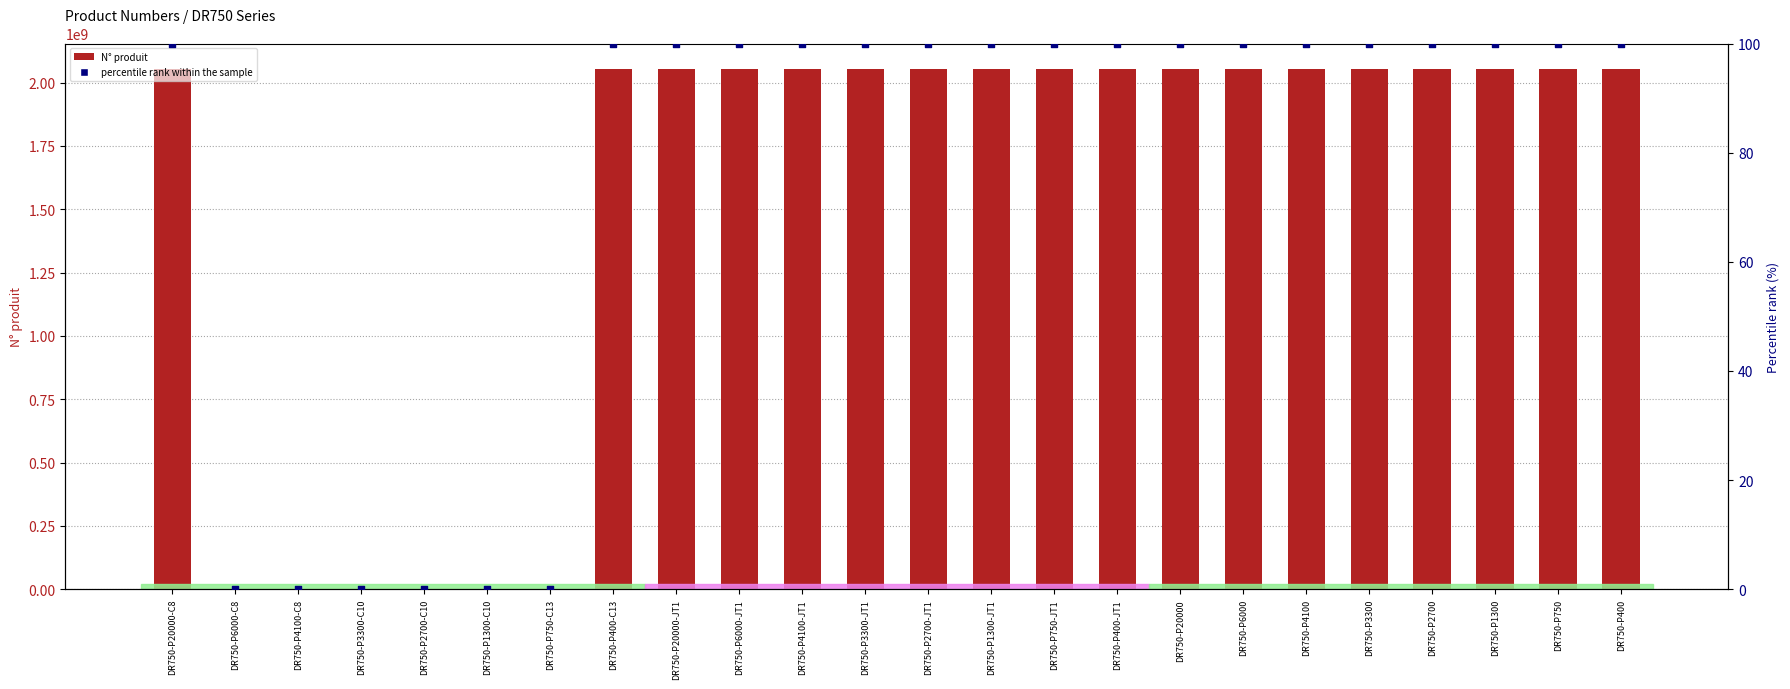

Is the value of percentile rank within the sample at DR750-P750-C13 greater than the value of N° produit at DR750-P4100-C8?

No